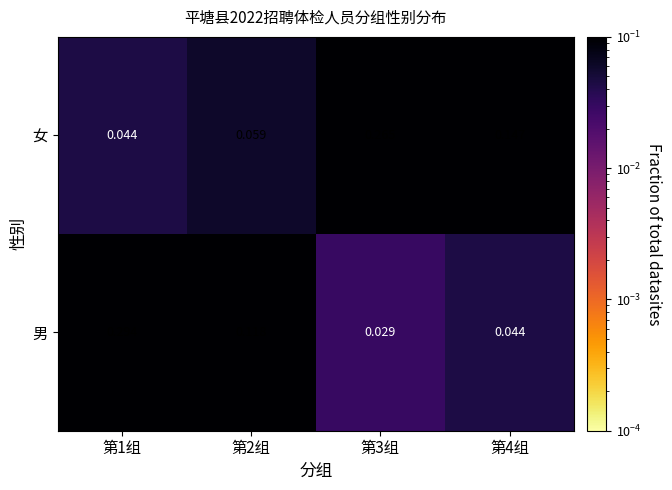

Which series has the largest total across all categories?

女